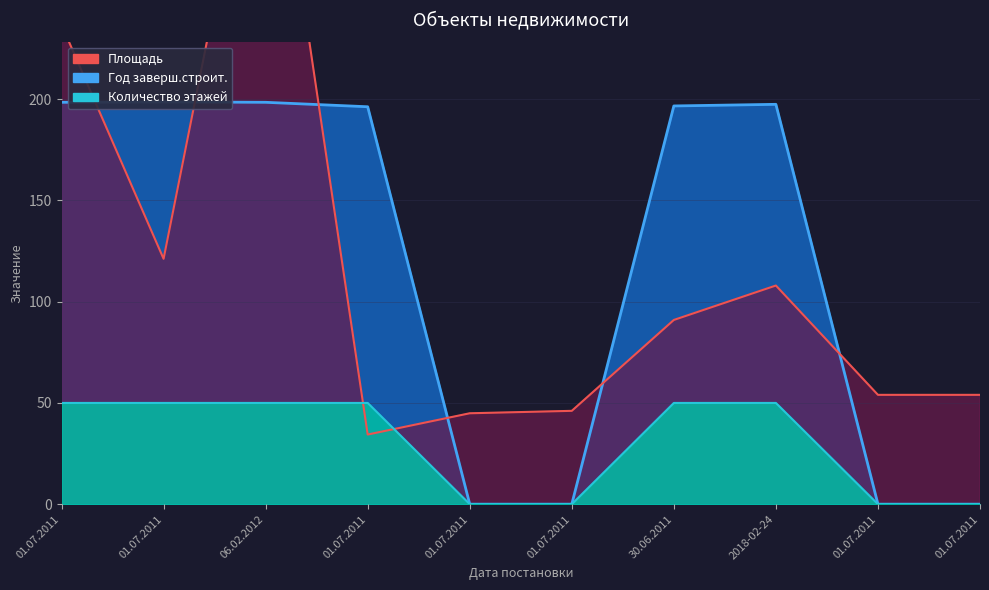

What is the average value of the Площадь series?

116.4